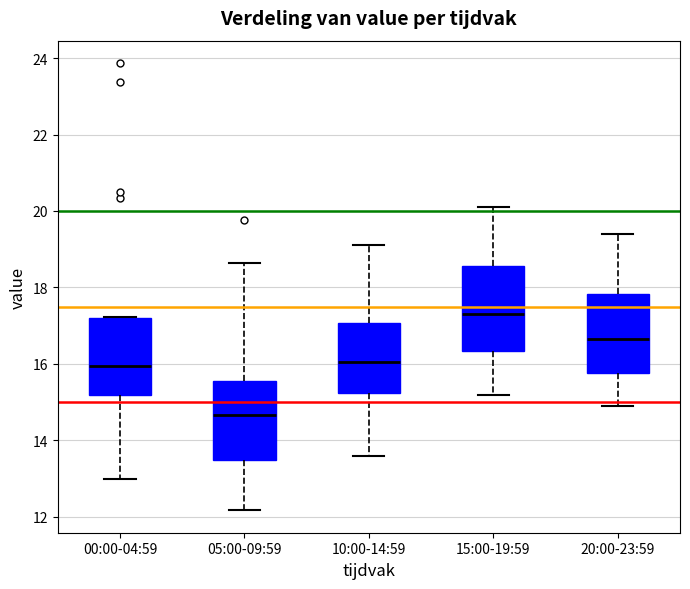

Reading left to right, transcribe this box plot: for each box, give where its median line is, the range the box spans, and where its two whiskers end, as read against the y-axis. The values are not printed on the chart, so give them approximately, as read against the axis.

00:00-04:59: median 16.0, box 15.2 to 17.2, whiskers 13.0 to 17.2
05:00-09:59: median 14.6, box 13.4 to 15.6, whiskers 12.2 to 18.6
10:00-14:59: median 16.0, box 15.2 to 17.0, whiskers 13.6 to 19.2
15:00-19:59: median 17.4, box 16.4 to 18.6, whiskers 15.2 to 20.2
20:00-23:59: median 16.6, box 15.8 to 17.8, whiskers 15.0 to 19.4